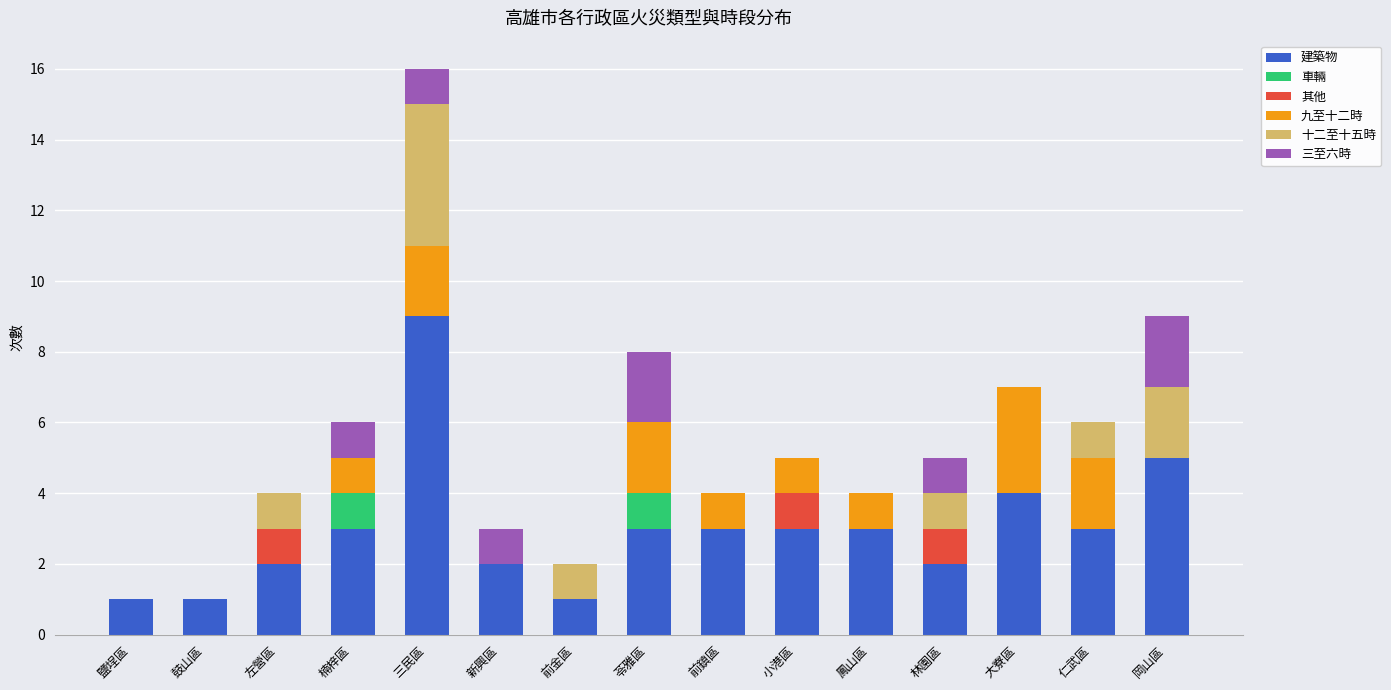

Is it true that 建築物 equals 5 at 仁武區?

False